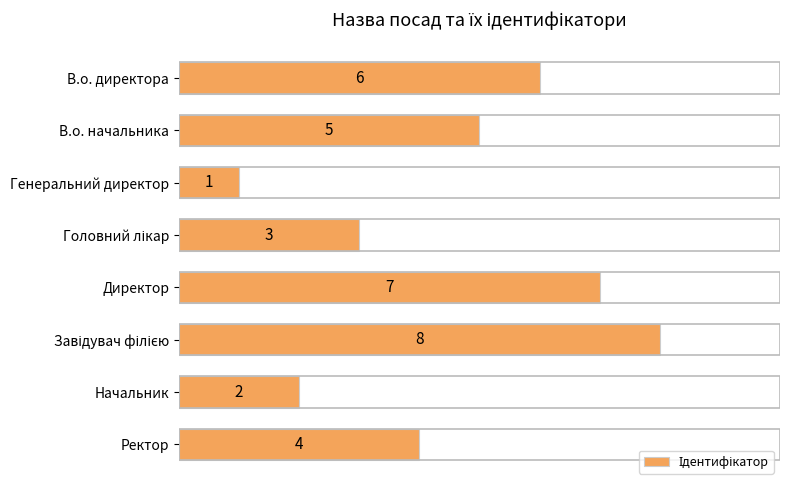

What is the change in value from В.о. начальника to Директор?

+2